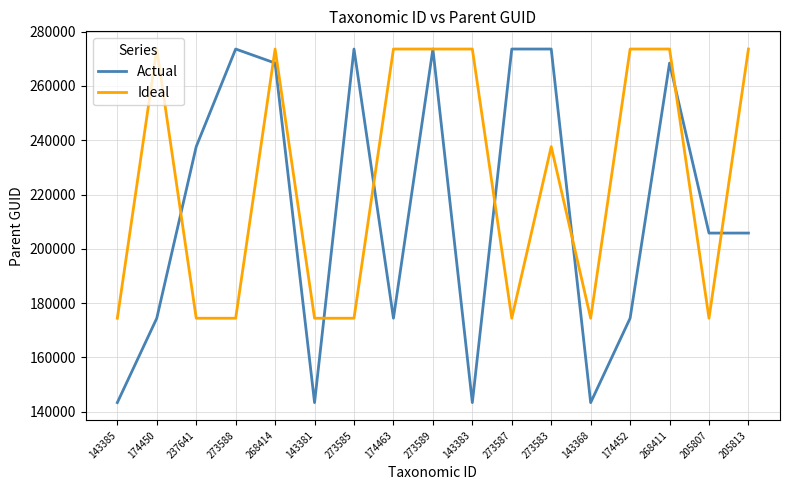

What is the total value across all series at 174452?

448035